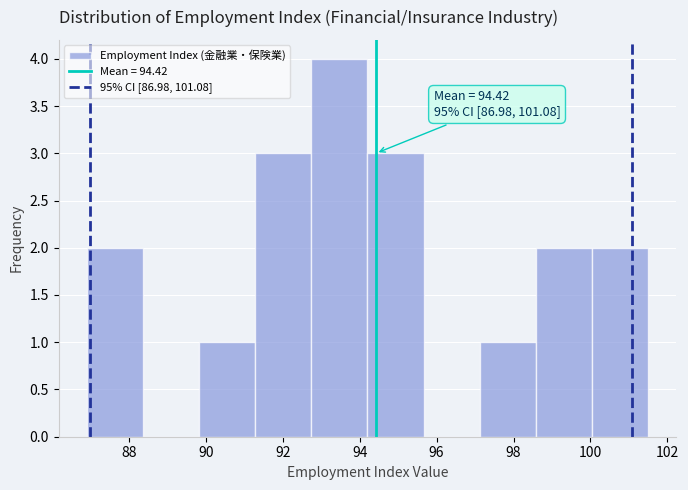

Which range on the x-axis has the tallest bar?

92.74 to 94.20